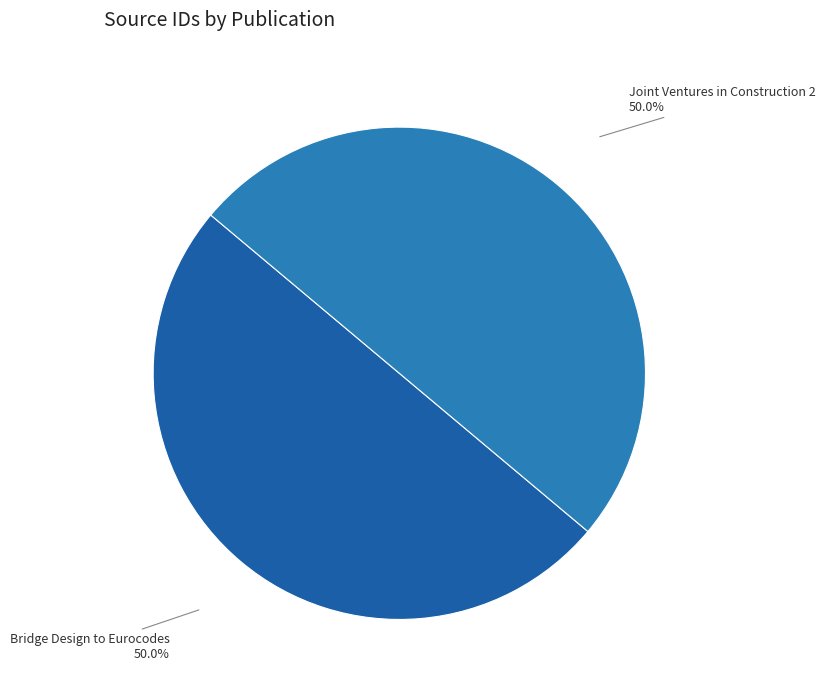

What is the total percentage of Bridge Design to Eurocodes and Joint Ventures in Construction 2?

100.0%